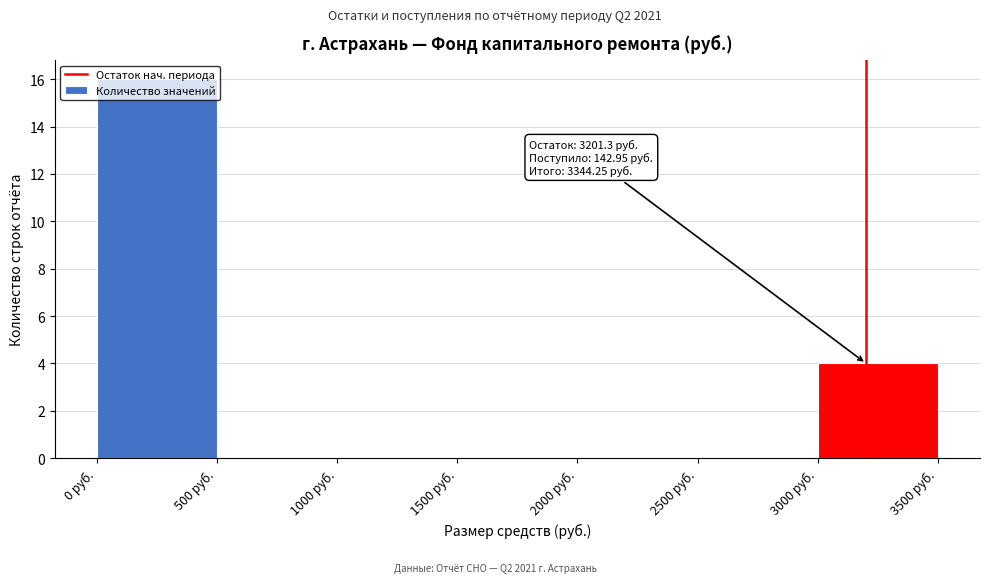

Which range on the x-axis has the tallest bar?

0 to 500